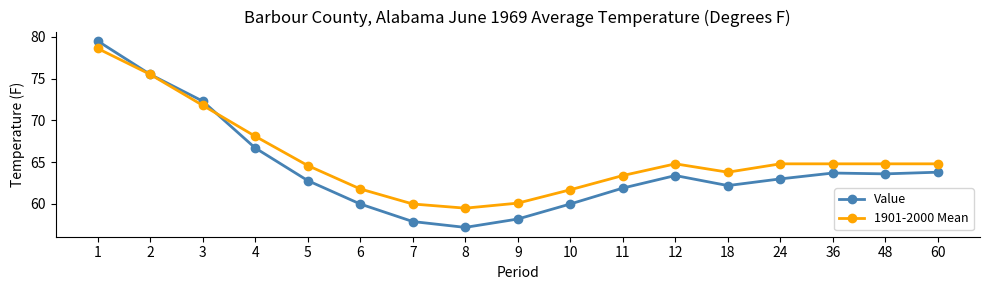

Rank the series by their average value, from highest to lowest.

1901-2000 Mean, Value